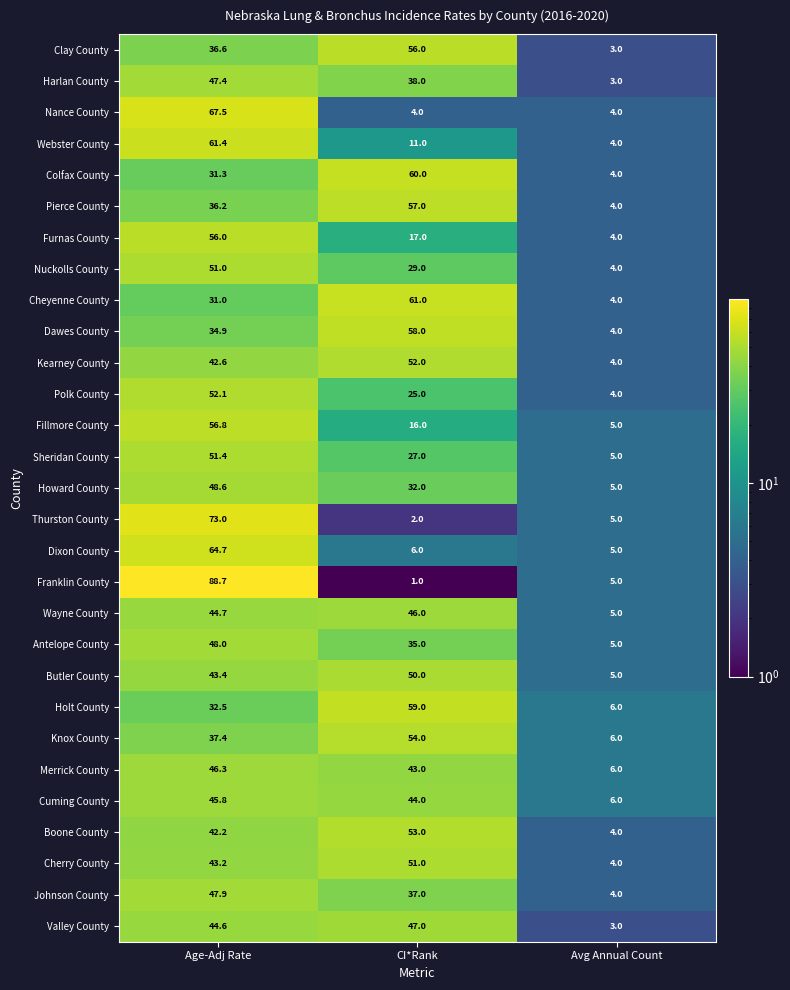

How many distinct data groups are displayed?

29